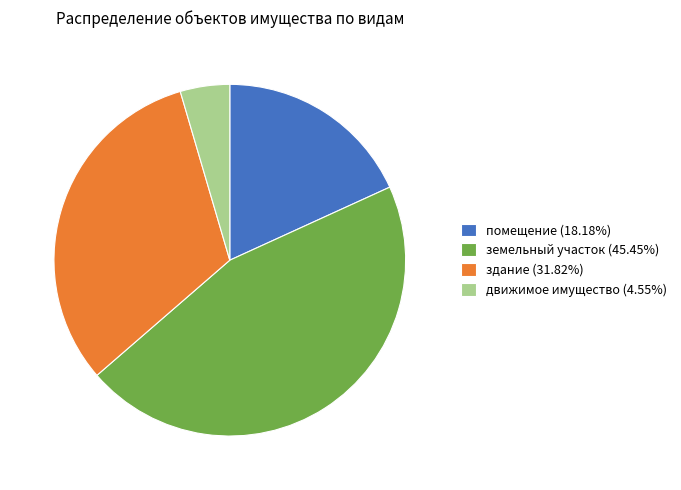

Is it true that земельный участок is 45% of the pie?

True